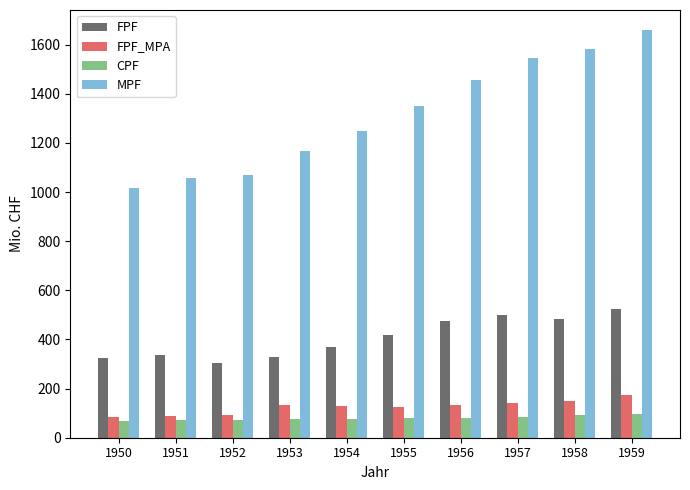

What is the spread (max minus min) of values at 1951?

986.3